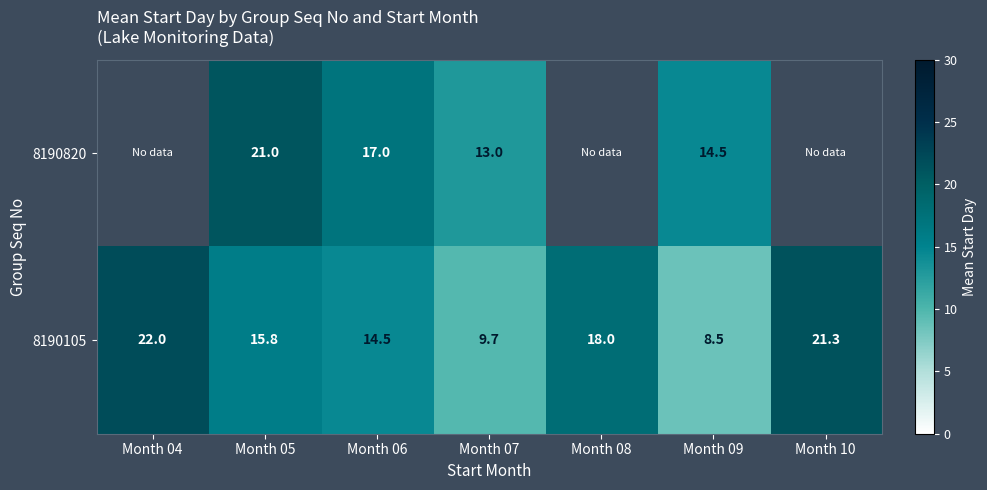

Rank the series at Month 09 from lowest to highest value.

8190105, 8190820